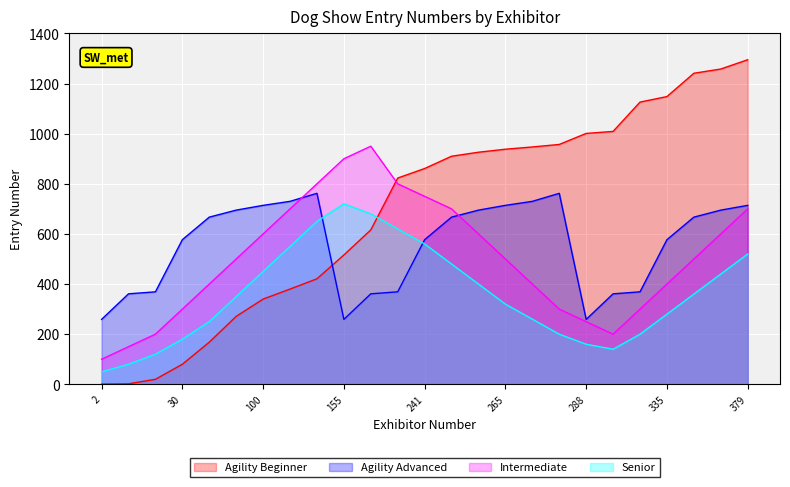

What are all the series names shown in the legend?

Agility Beginner, Agility Advanced, Intermediate, Senior